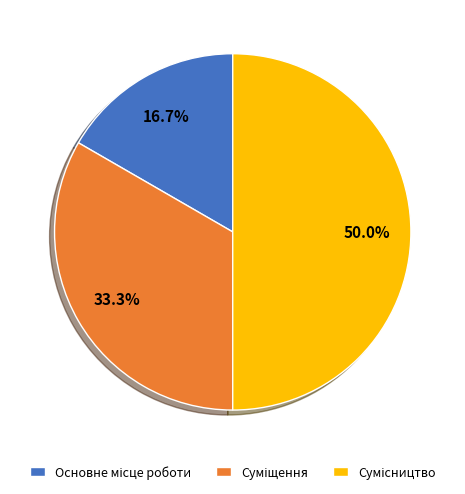

To the nearest percent, what percentage of the pie is Основне місце роботи?

17%